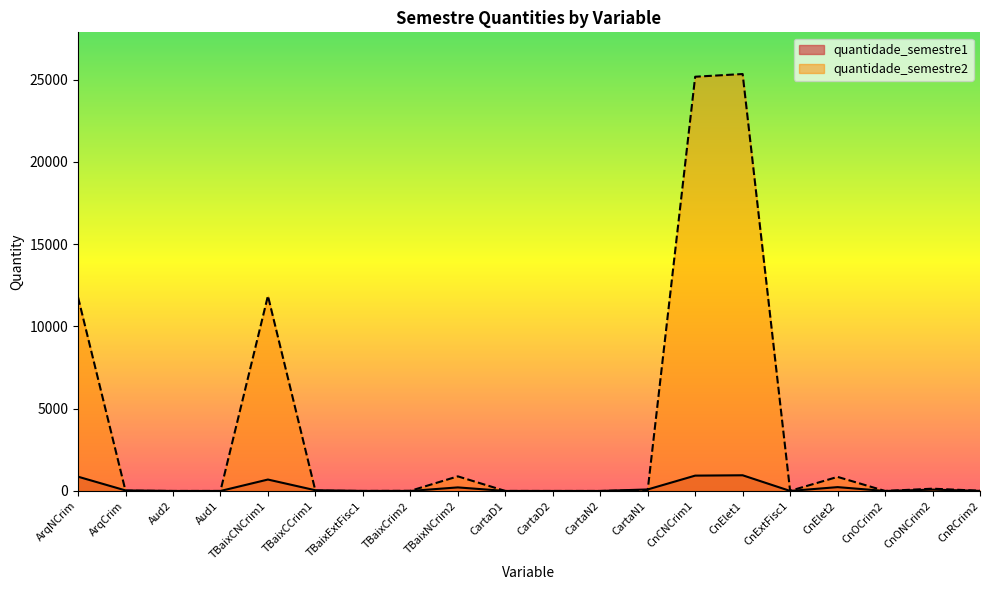

What is the value of the quantidade_semestre2 point at the 13th from the left?

47